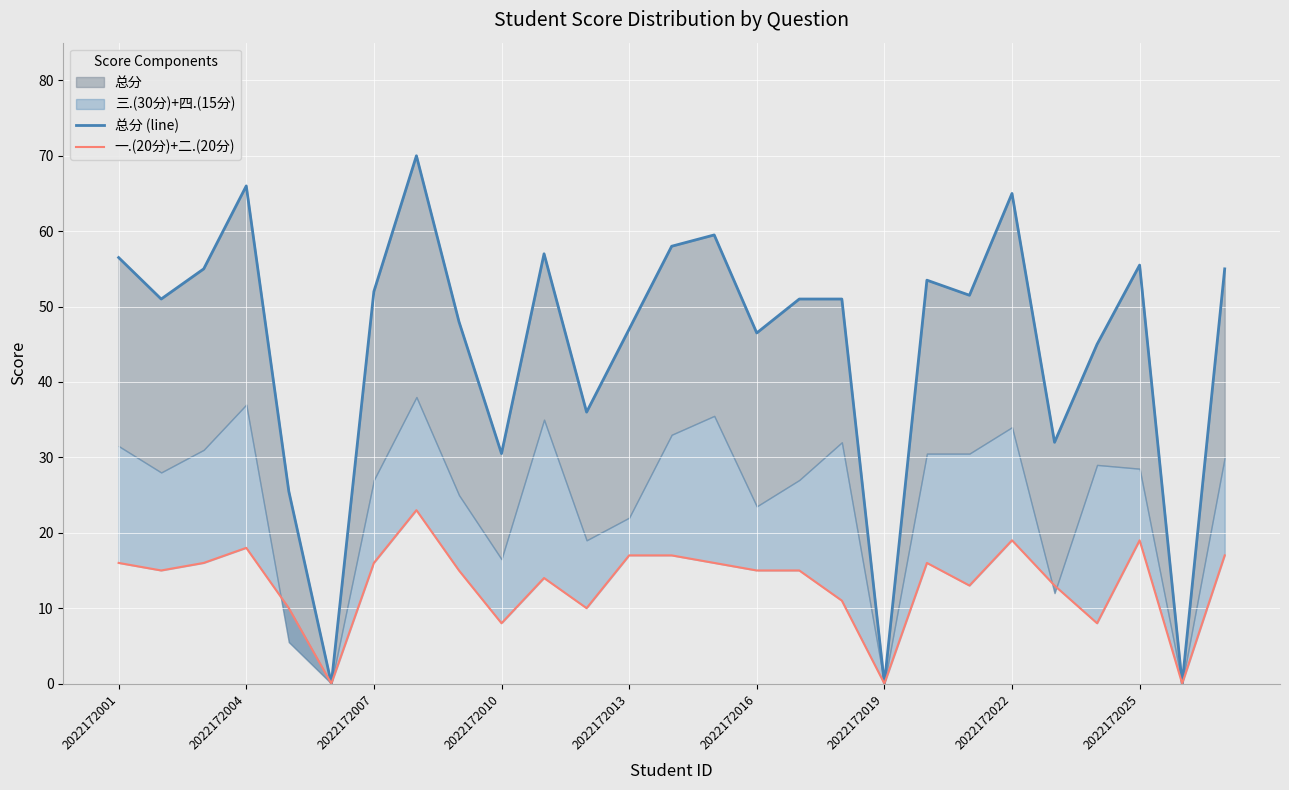

How many data points in 一.(20分)+二.(20分) are less than 15?

11